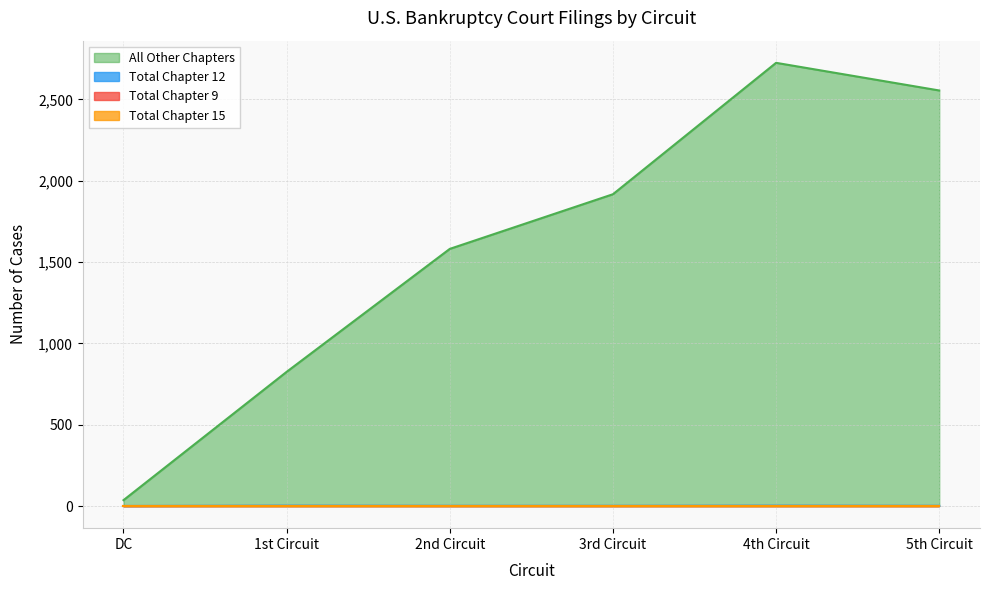

Does the chart display data point markers on the line(s)?

No